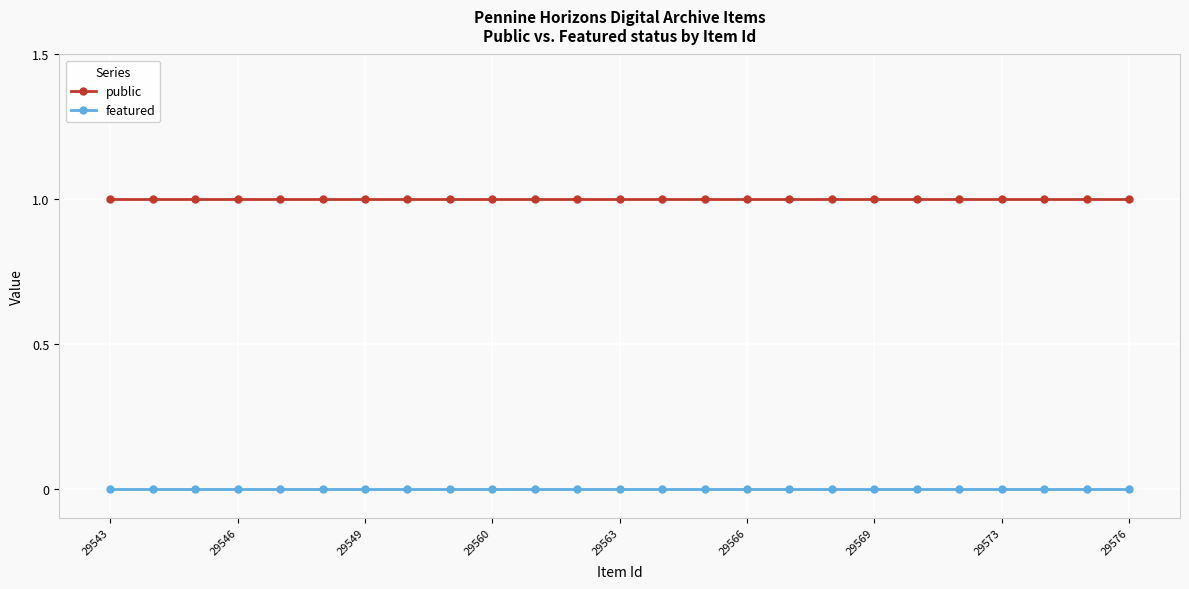

What is the value of the public point at the 8th from the left?

1